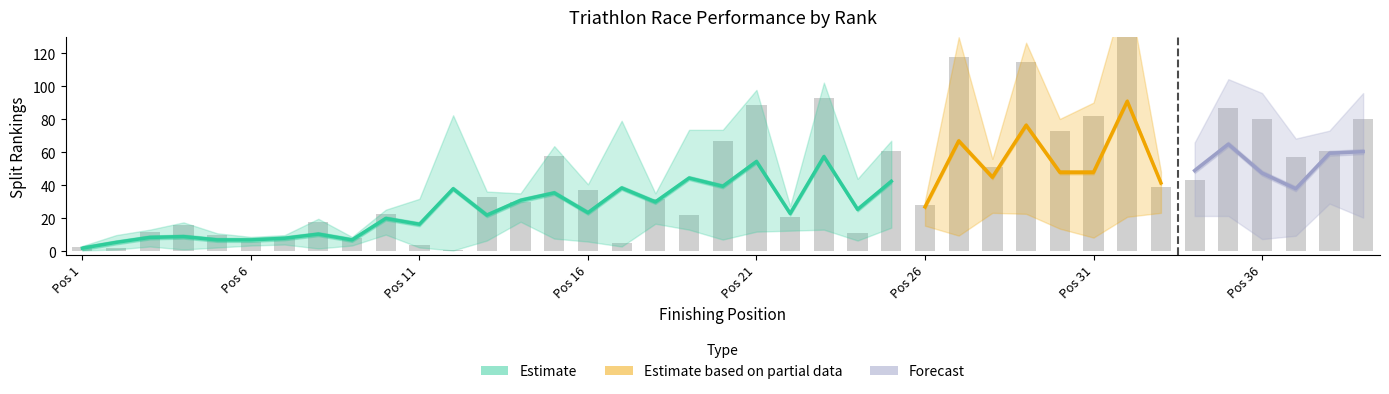

Reading right to left, what are all the values shown in this chart?

80	61	57	80	87	43	39	147	82	73	115	51	118	28	61	11	93	21	89	67	22	32	5	37	58	30	33	1	4	23	8	18	9	6	10	16	12	2	3